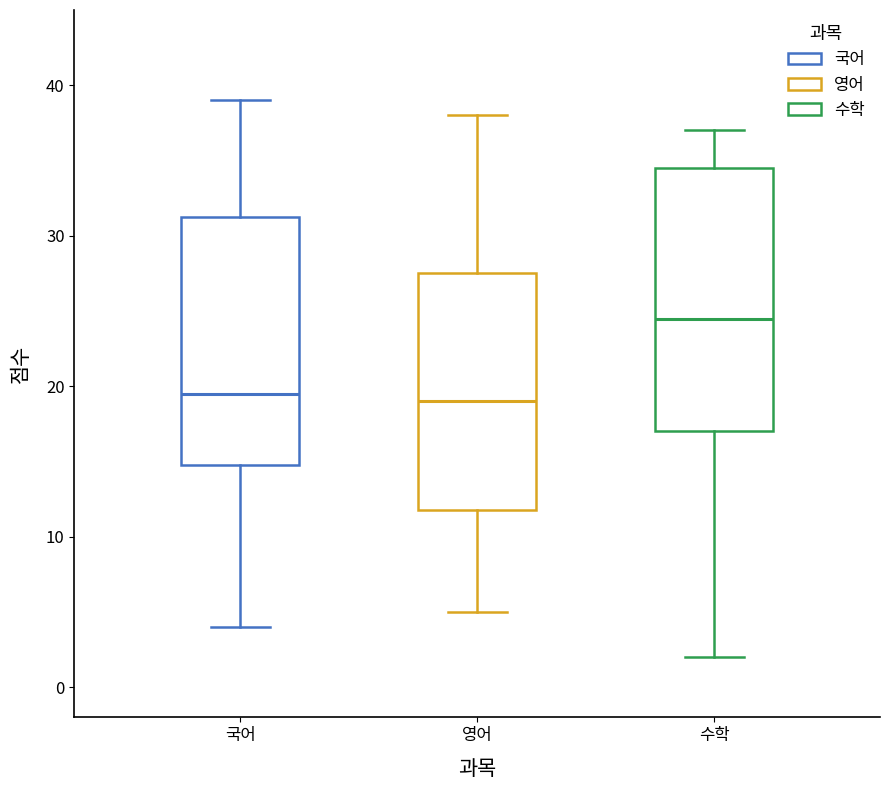

Reading left to right, transcribe this box plot: for each box, give where its median line is, the range the box spans, and where its two whiskers end, as read against the y-axis. The values are not printed on the chart, so give them approximately, as read against the axis.

국어: median 20, box 15 to 31, whiskers 4 to 39
영어: median 19, box 12 to 28, whiskers 5 to 38
수학: median 25, box 17 to 35, whiskers 2 to 37